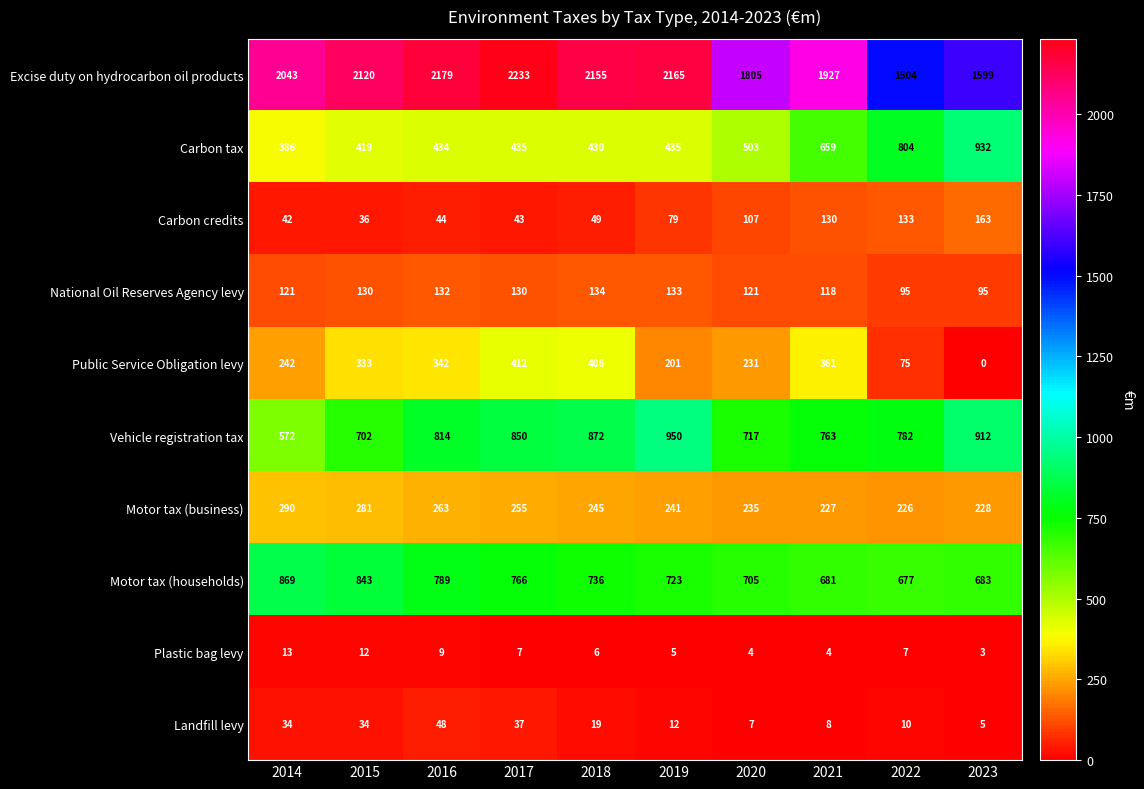

Between 2014 and 2020, which series saw the biggest shift?

Excise duty on hydrocarbon oil products